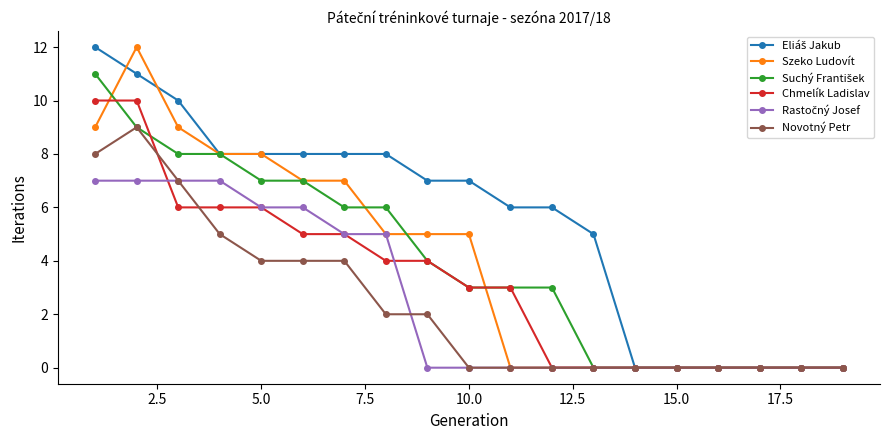

What is the highest value of the Szeko Ludovít series?

12